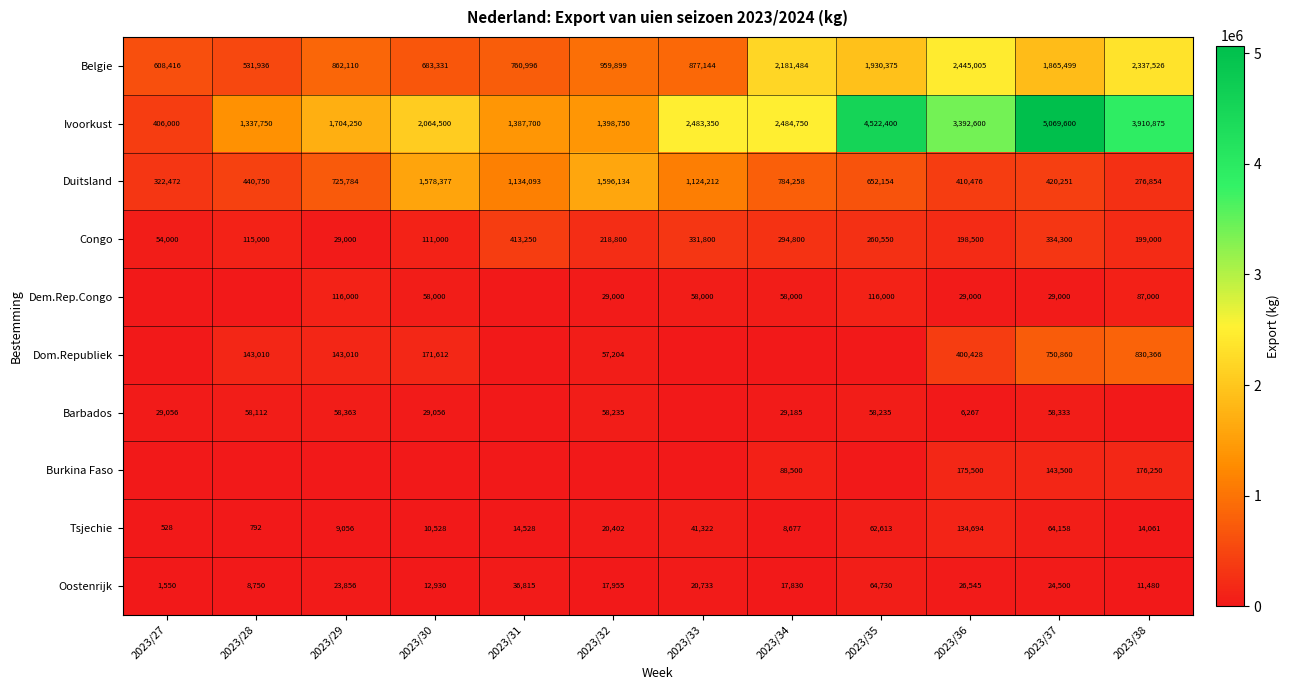

What is the approximate value of Duitsland at 2023/28, to the nearest 10?

440750